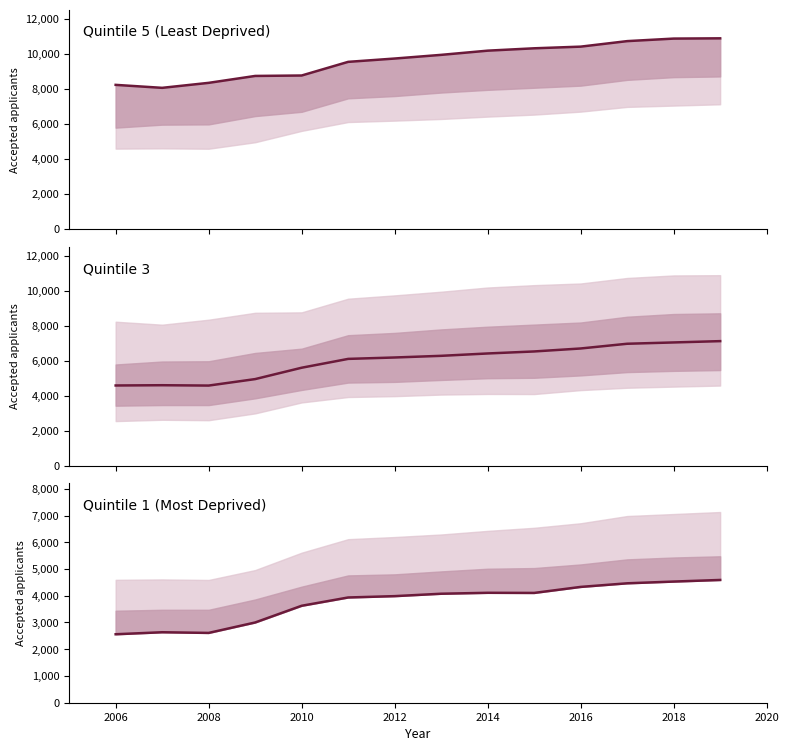

The value of Quintile 1 (Most Deprived) at 2006 is 2635. True or false?

True